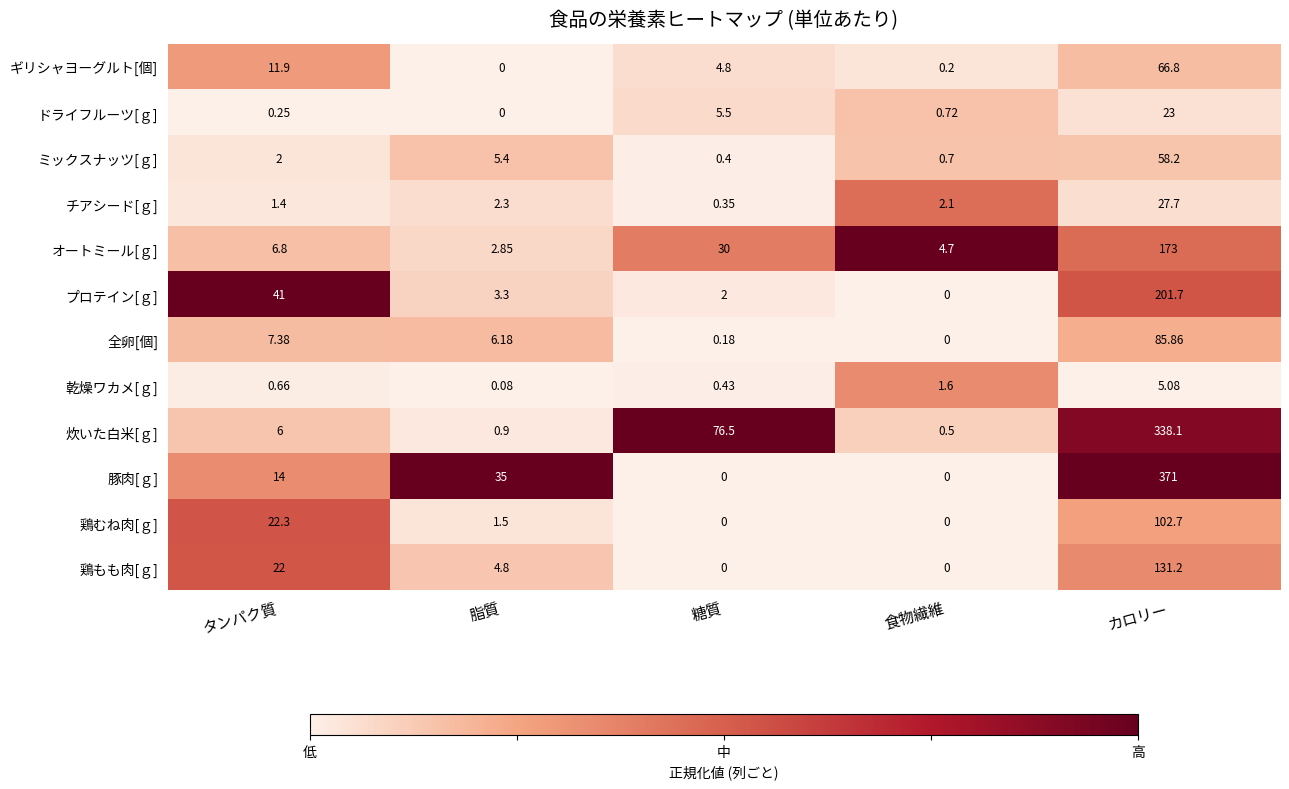

Which series has the largest range (max minus min)?

豚肉[ｇ]